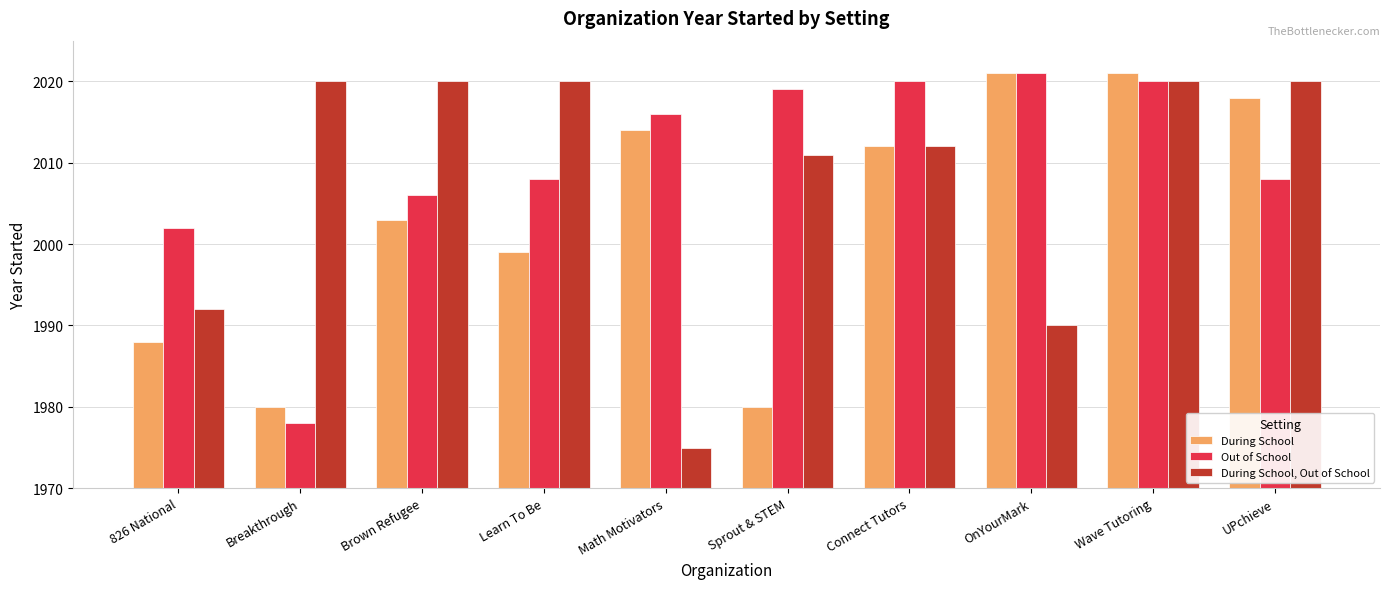

What is the label of the 1st bar from the right?

UPchieve